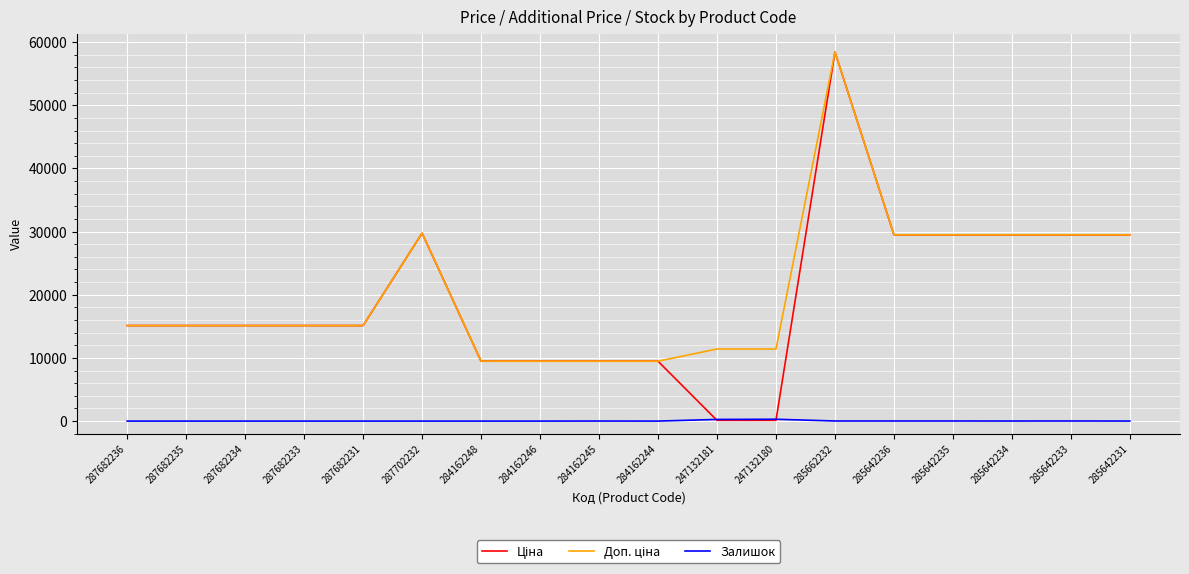

At which category is the sum across all series the highest?

285662232